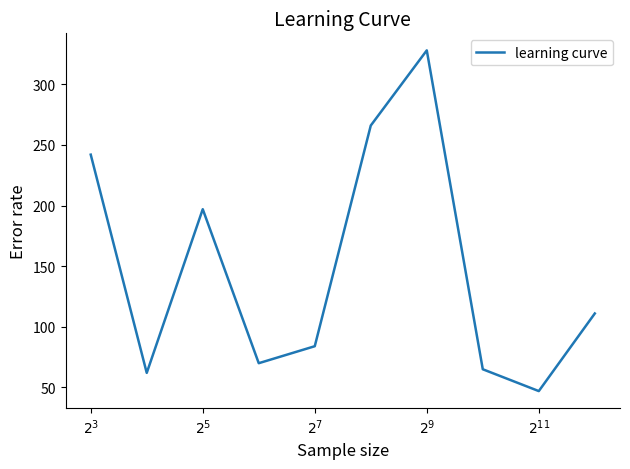

What is the minimum value shown in the chart?

47